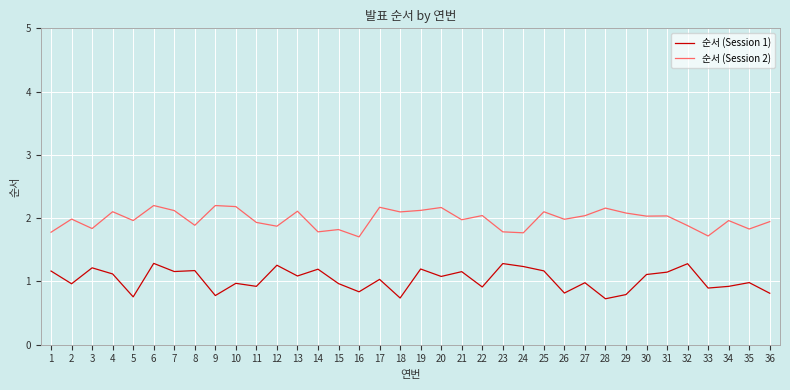

Which series has the largest total across all categories?

순서 (Session 2)